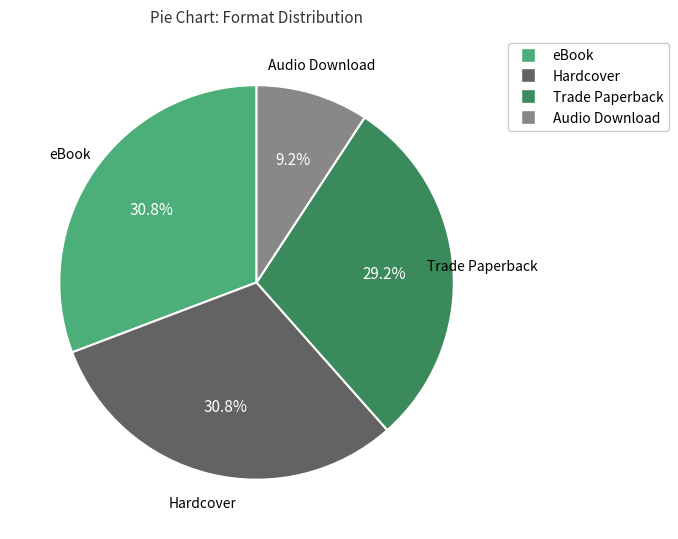

What percentage is NOT represented by Audio Download?

90.8%